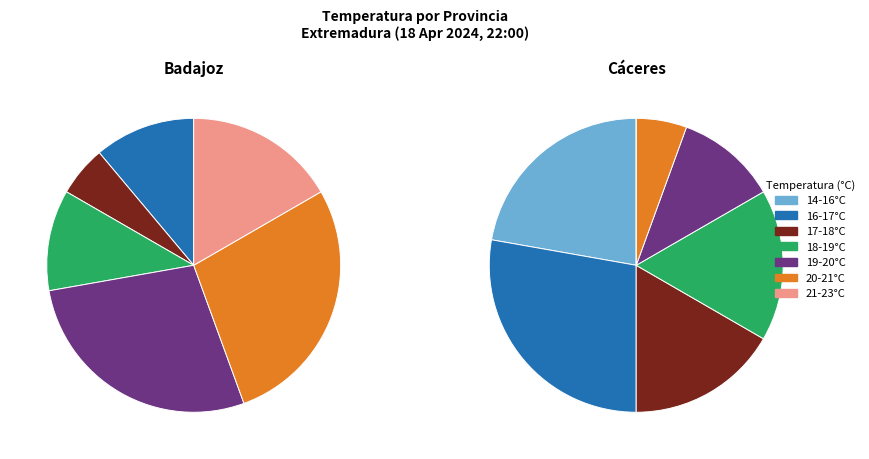

Between 3 and 6, which is larger?

6